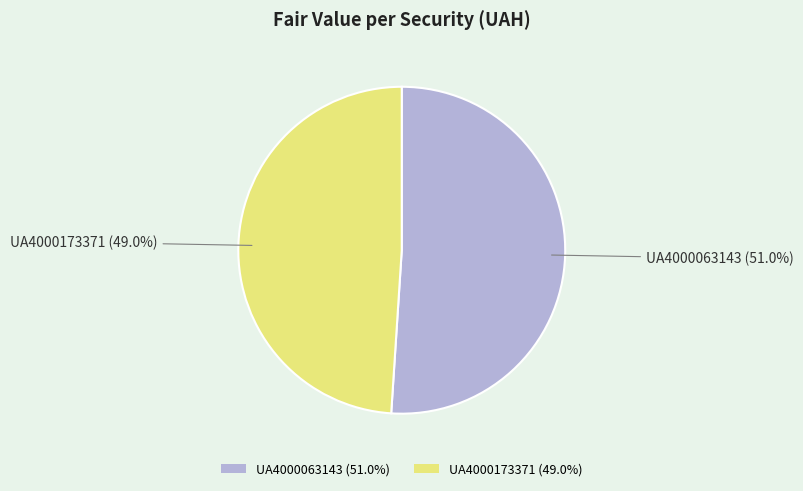

To the nearest percent, what is the average slice percentage?

50%